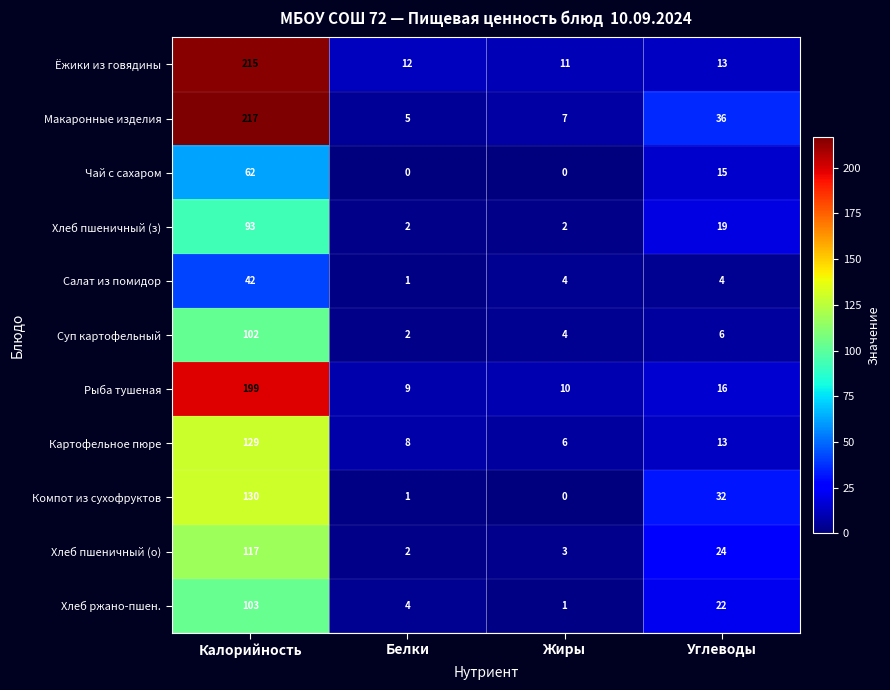

At how many categories does at least one series exceed 0?

4